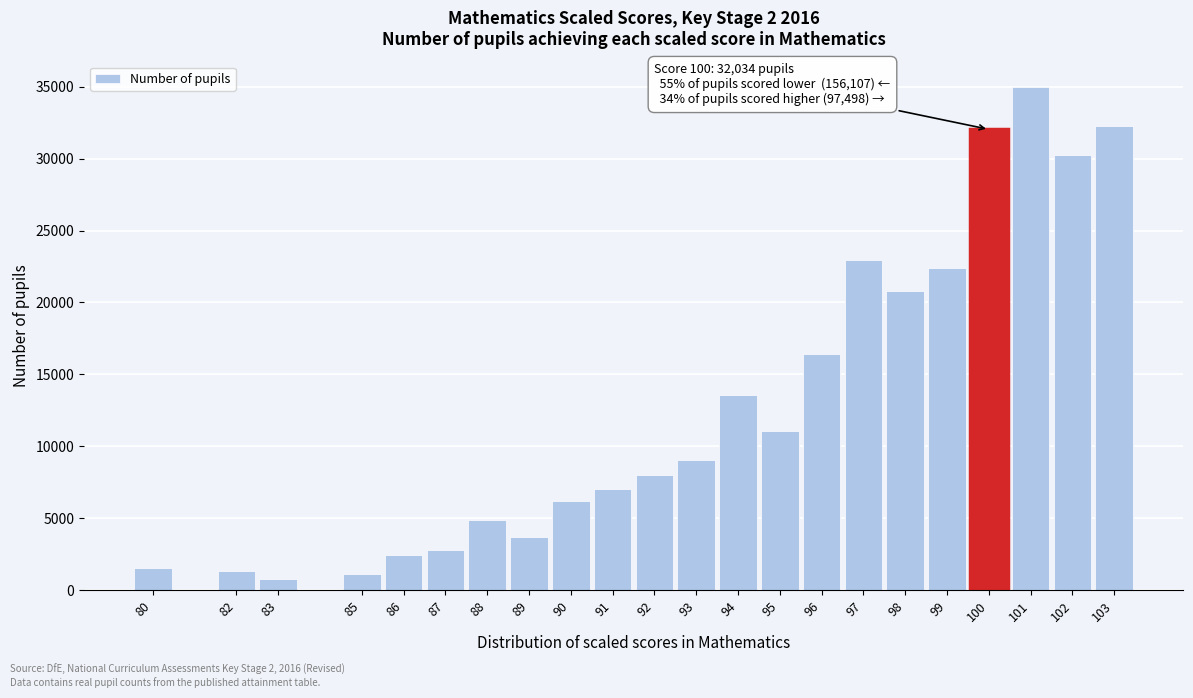

Reading left to right, transcribe all the data shown in this chart.

1561	1354	789	1102	2423	2797	4905	3716	6205	7040	7971	9023	13545	11089	16412	22974	20780	22421	32034	35003	30221	32274